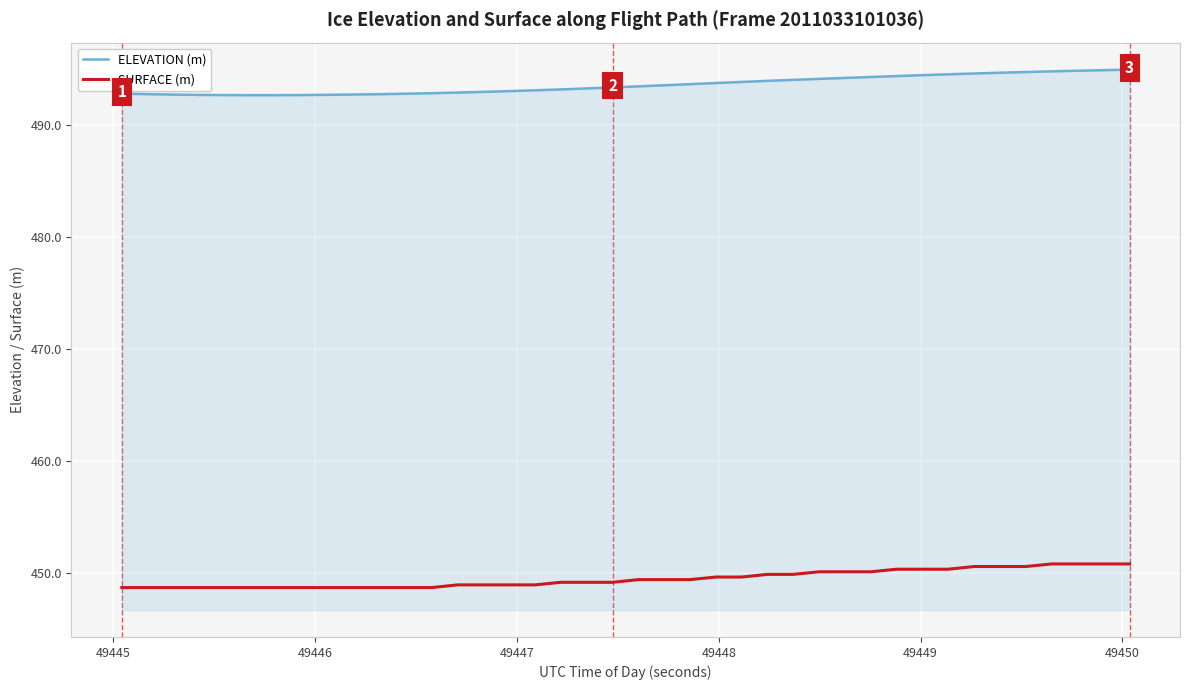

What is the maximum value shown in the chart?

495.0